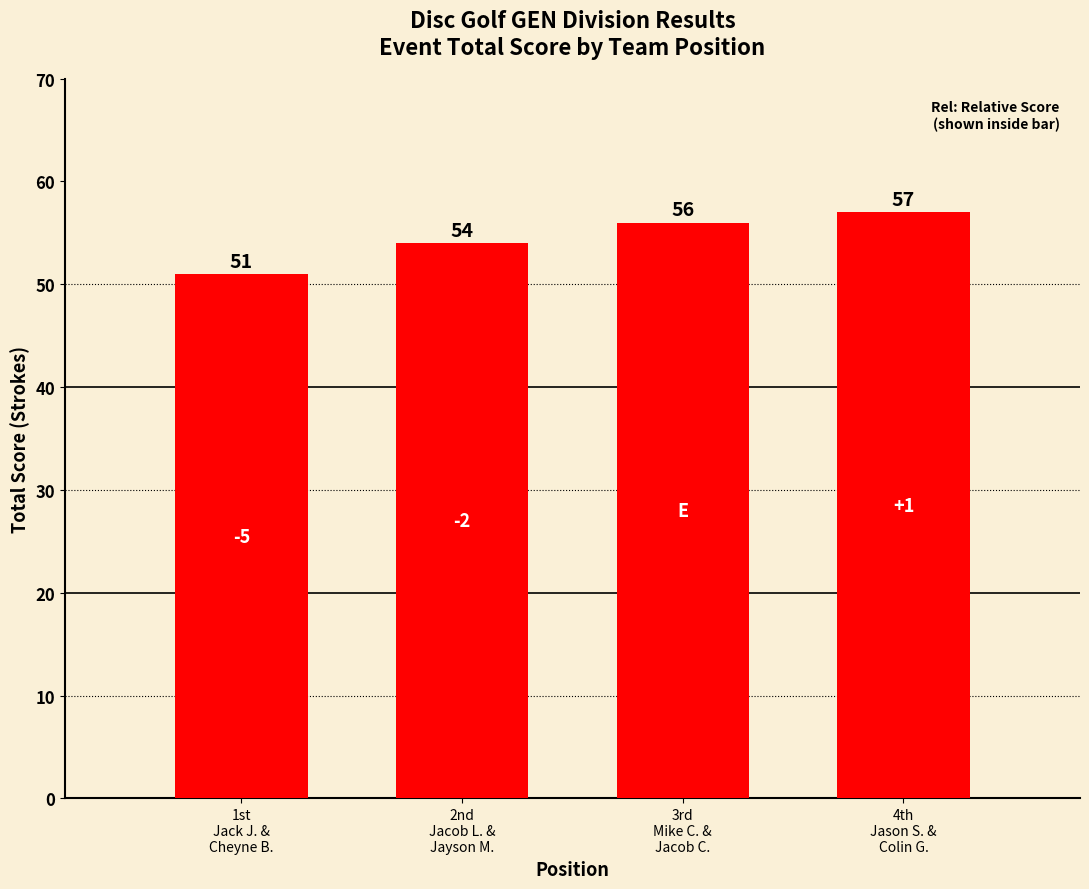

At which category does the chart reach its peak across all series?

4th
Jason S. &
Colin G.